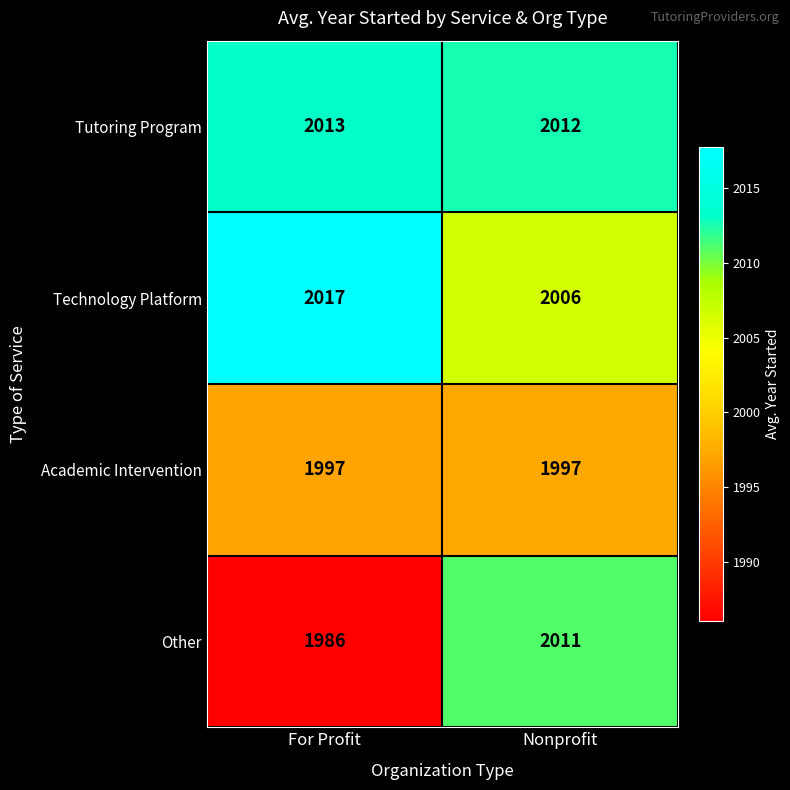

What is the sum of the Technology Platform values at For Profit and Nonprofit?

4023